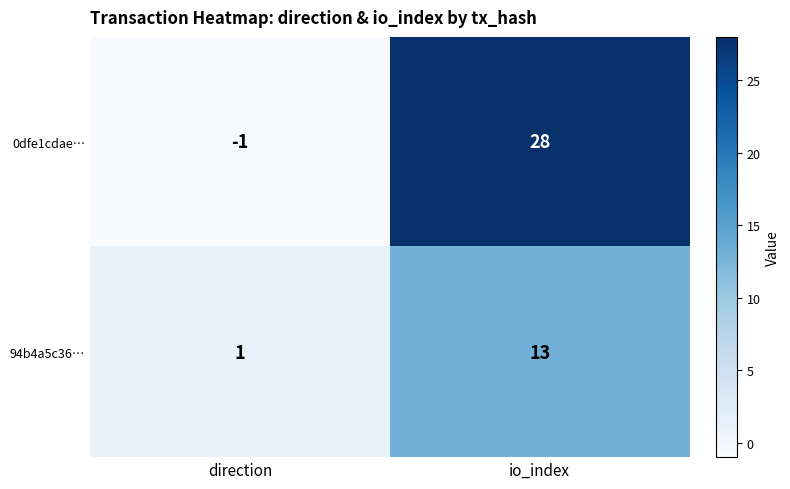

What is the spread (max minus min) of values at io_index?

15